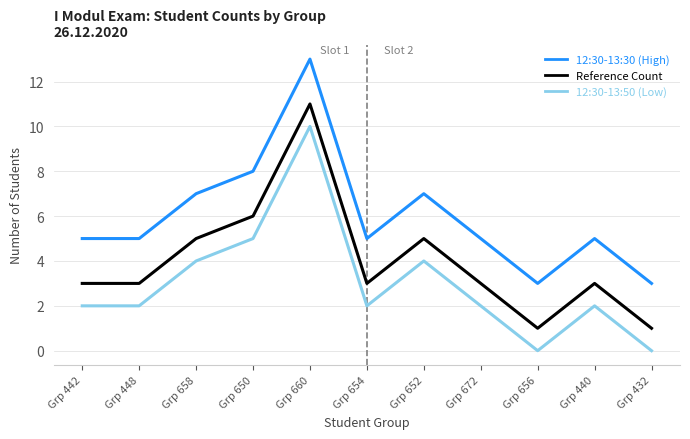

Does the chart have visible grid lines?

Yes